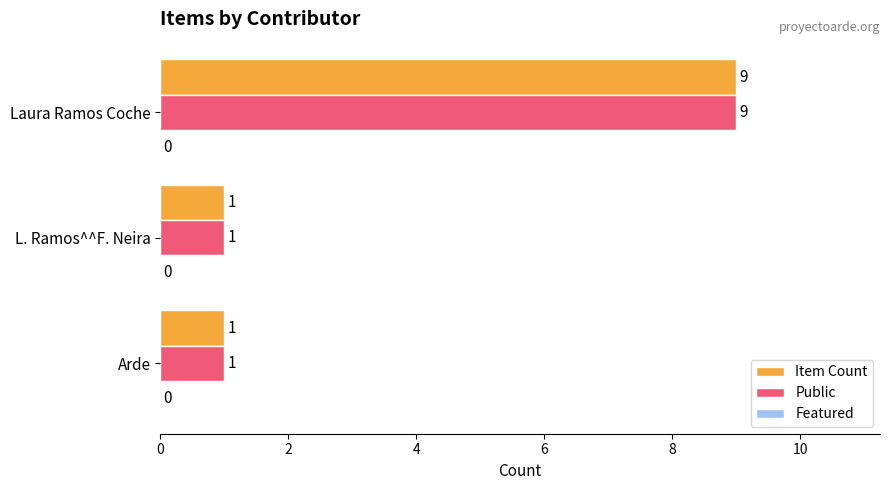

What is the greatest value displayed?

9